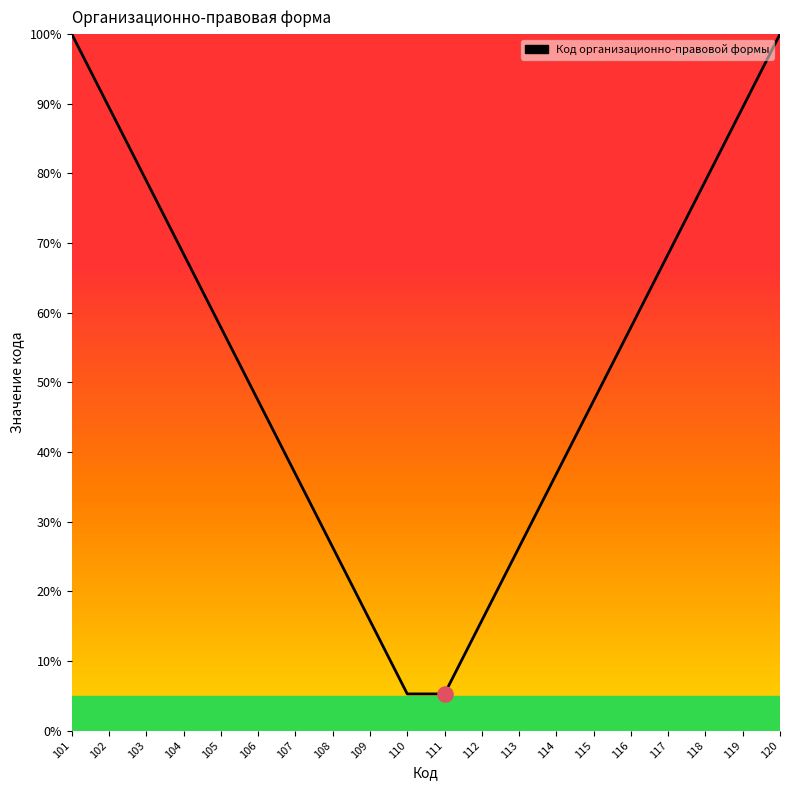

What is the change in value from 103 to 111?

-73.7